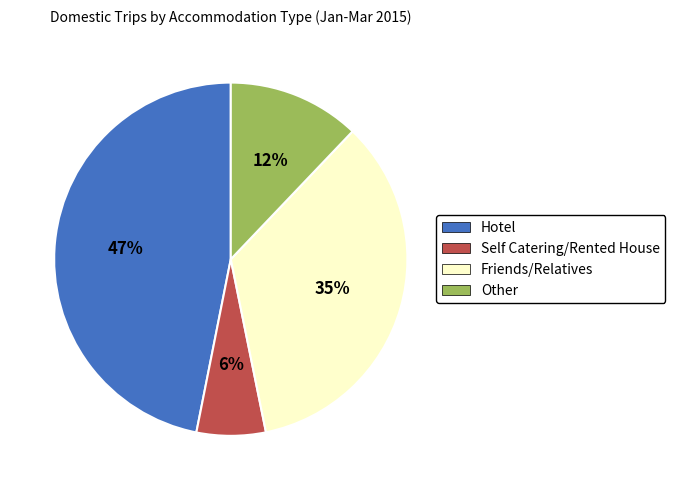

How many segments does this pie chart have?

4